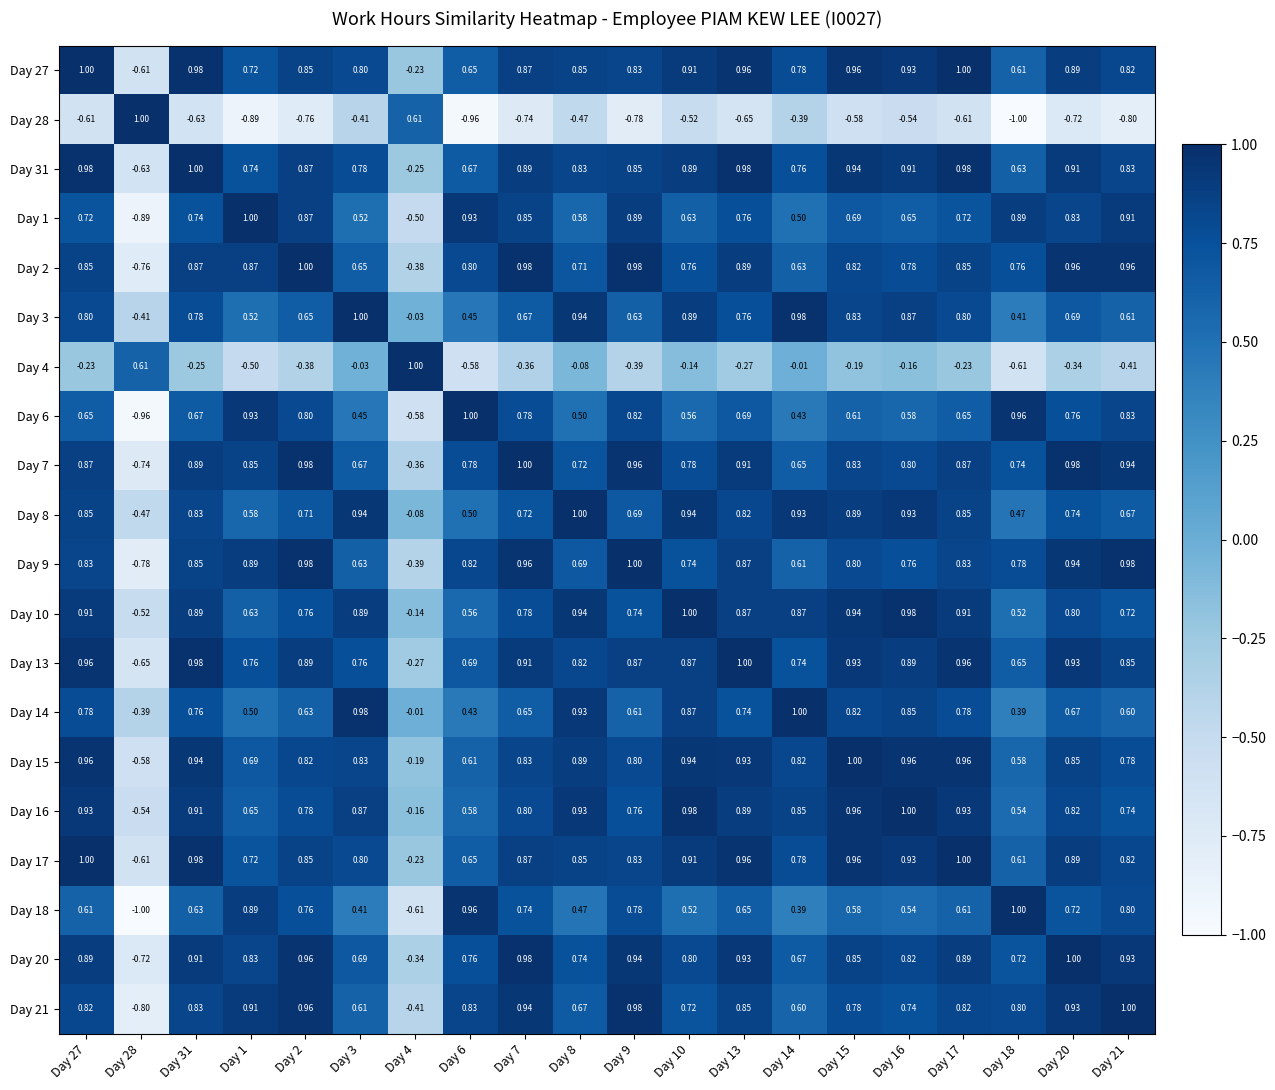

How many negative values does the Day 10 series have?

2